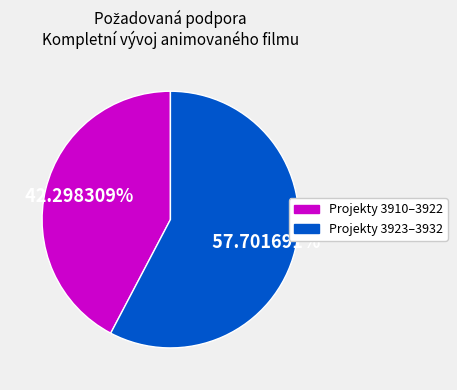

Is there any slice that represents more than half of the pie?

Yes